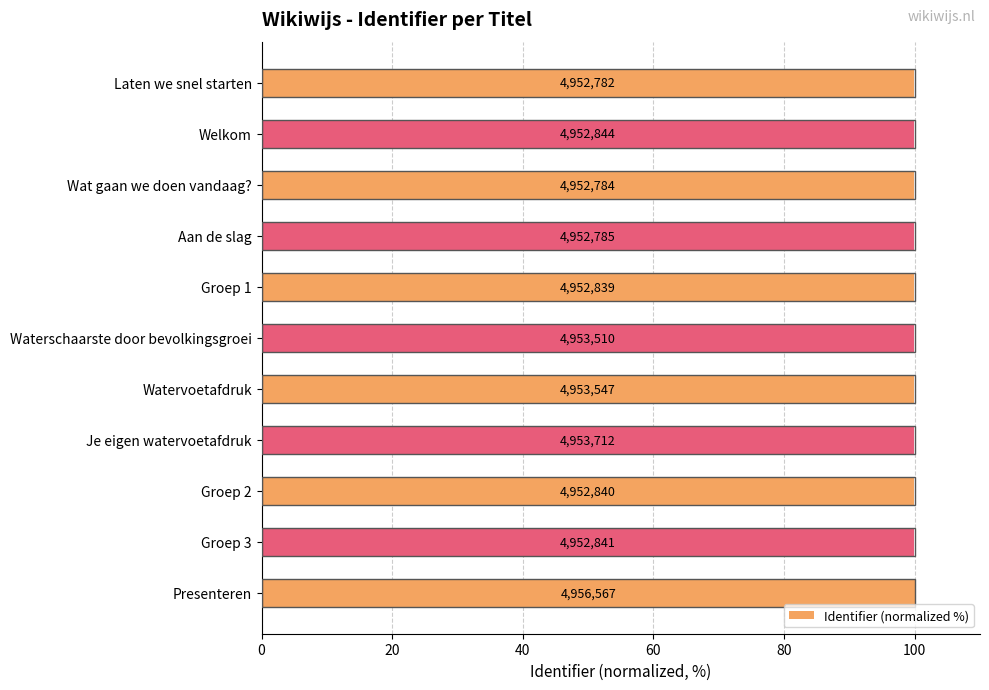

Are the bars horizontal?

Yes